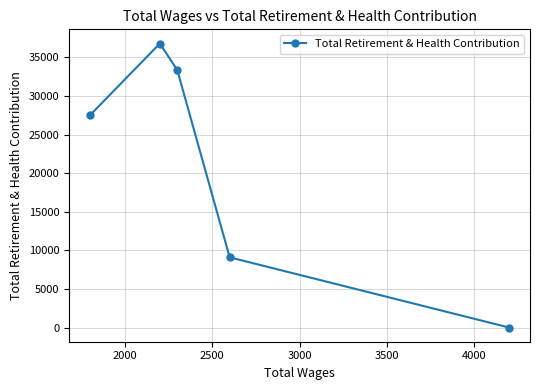

What is the maximum value shown in the chart?

36799